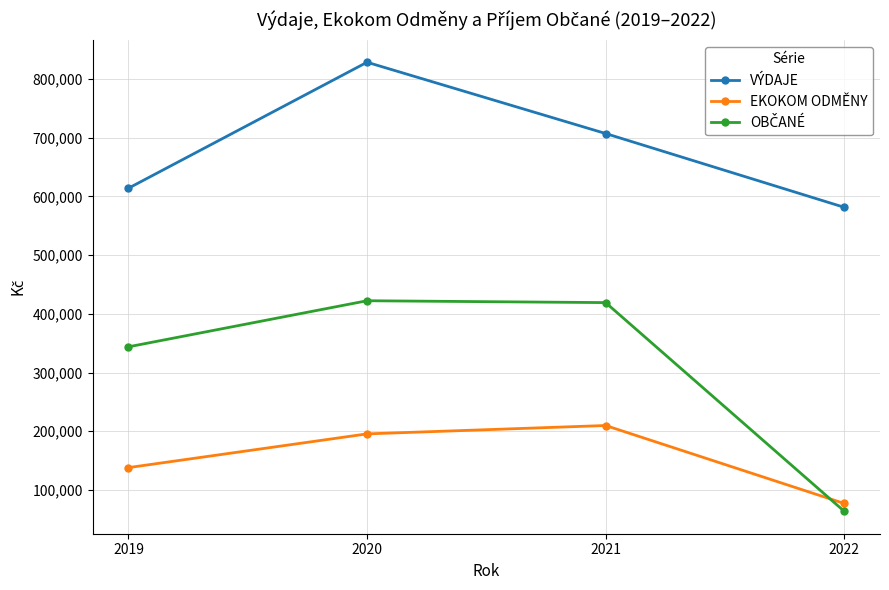

What is the total value across all series at 2021?

1335894